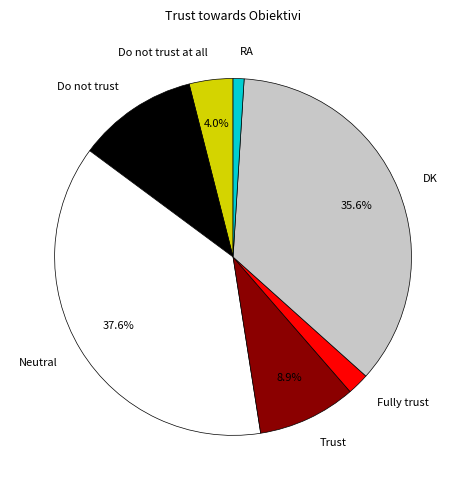

Rank the categories by value from highest to lowest.

Neutral, DK, Do not trust, Trust, Do not trust at all, Fully trust, RA